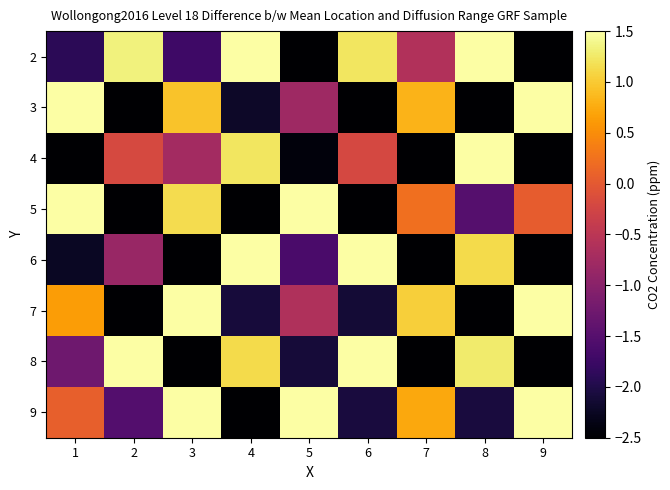

Rank the series at 6 from lowest to highest value.

3, 5, 7, 9, 4, 2, 6, 8